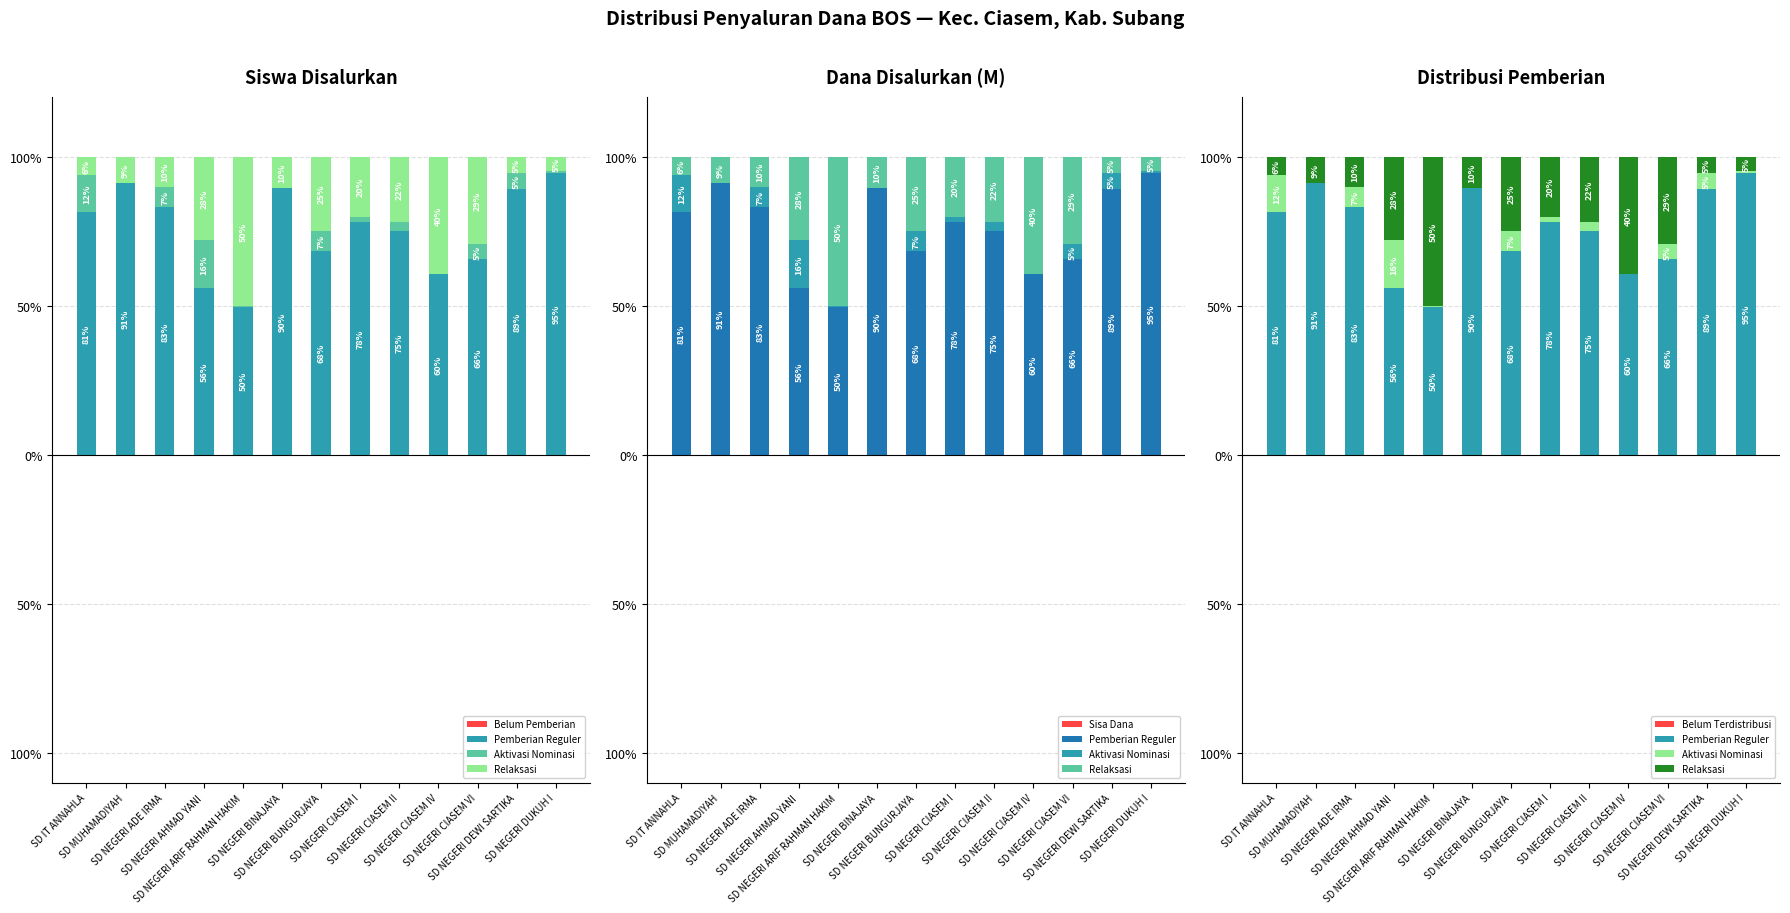

The Aktivasi Nominasi series shows 5.1 at SD NEGERI CIASEM VI. True or false?

True